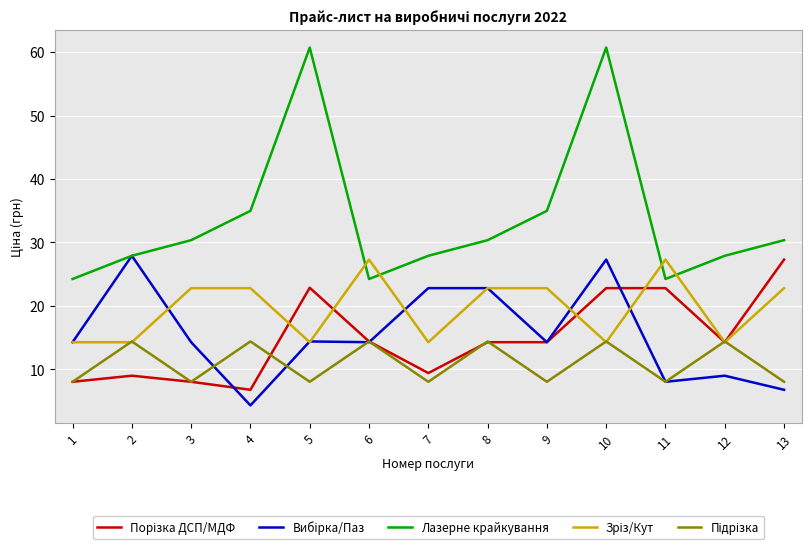

Which label corresponds to the smallest value in the chart?

4